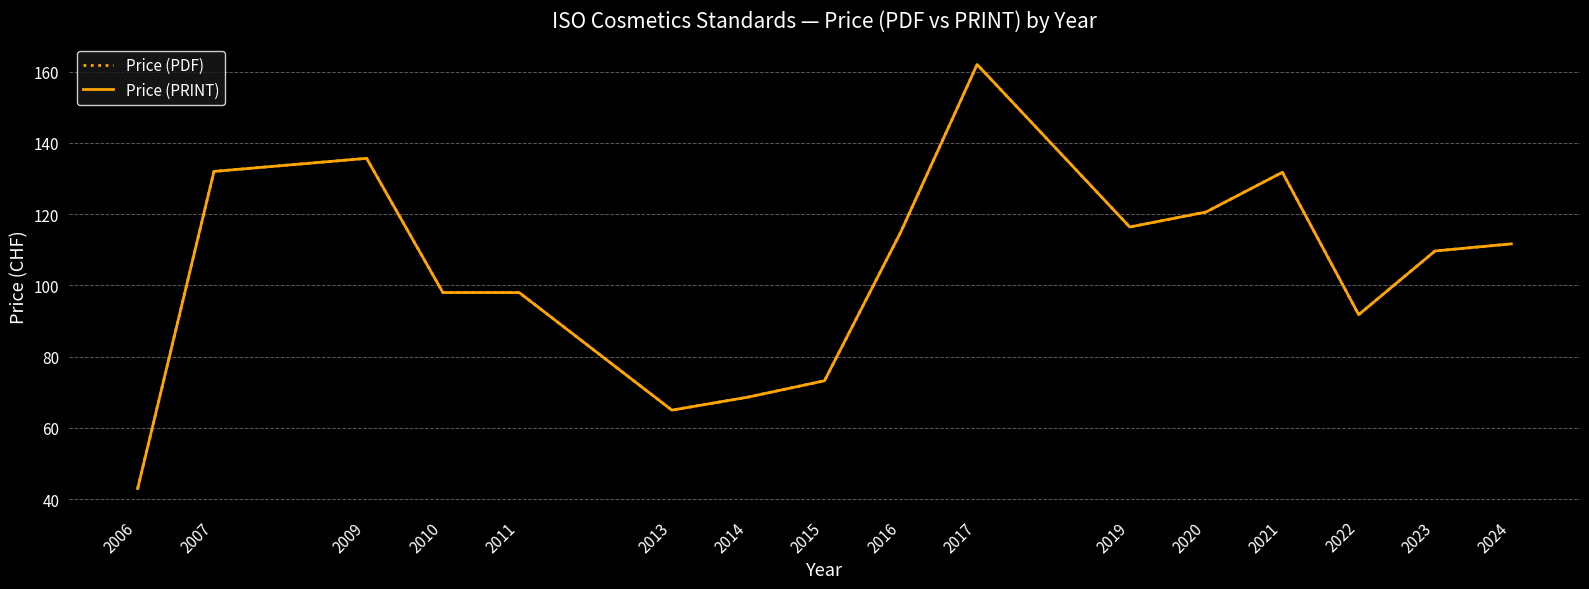

List the labels in order of Price (PRINT) value, largest first.

2017, 2009, 2007, 2021, 2020, 2019, 2016, 2024, 2023, 2010, 2011, 2022, 2015, 2014, 2013, 2006